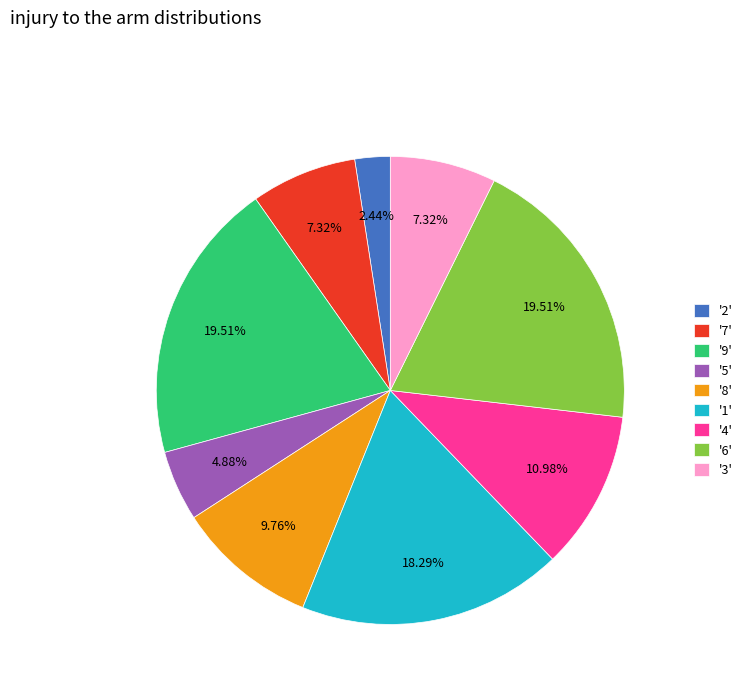

Does '1' account for over 50% of the chart?

No